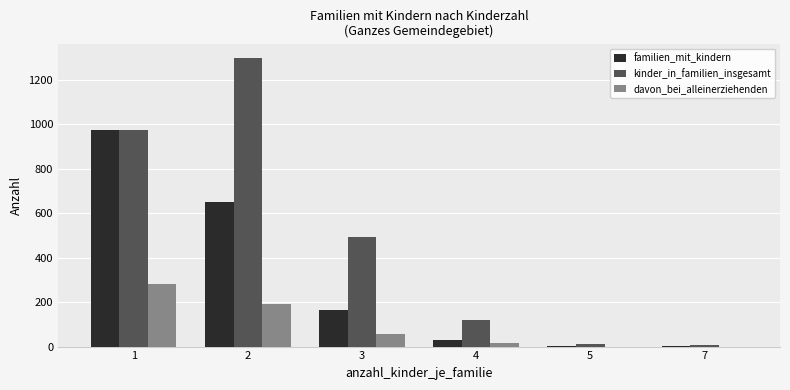

What is the greatest value displayed?

1298